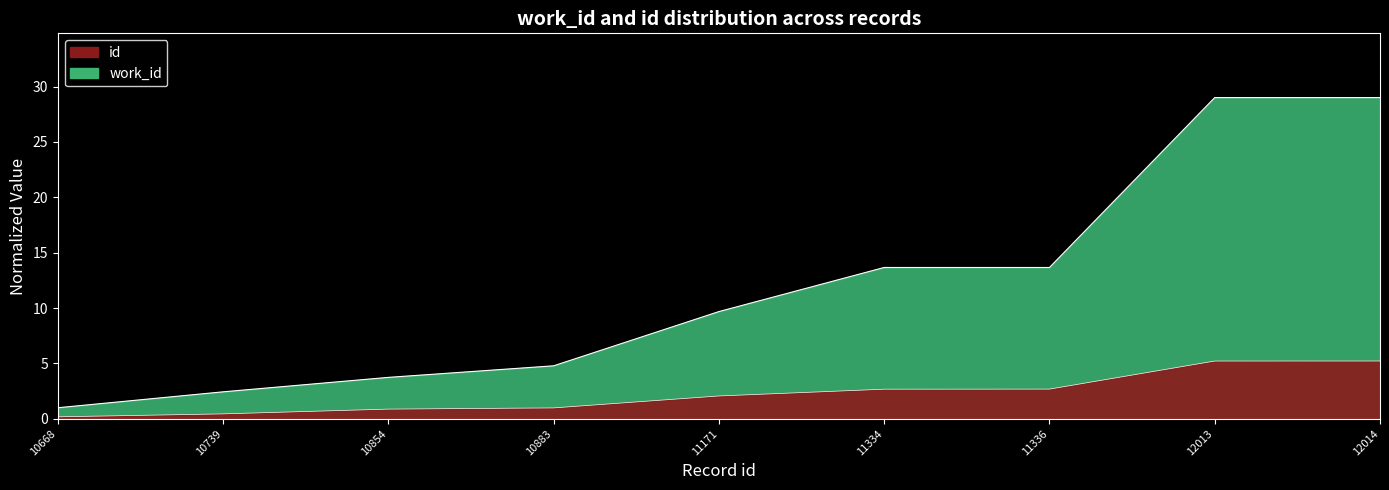

The value of work_id at 11334 is 13.7. True or false?

True